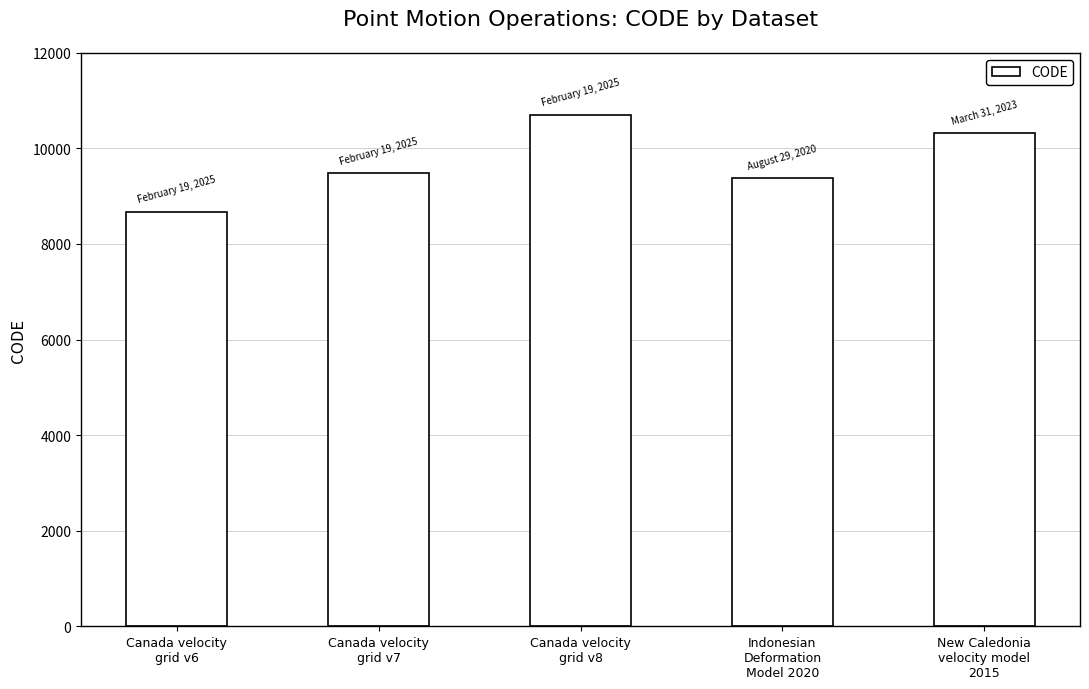

What position from the left is Canada velocity
grid v6?

1